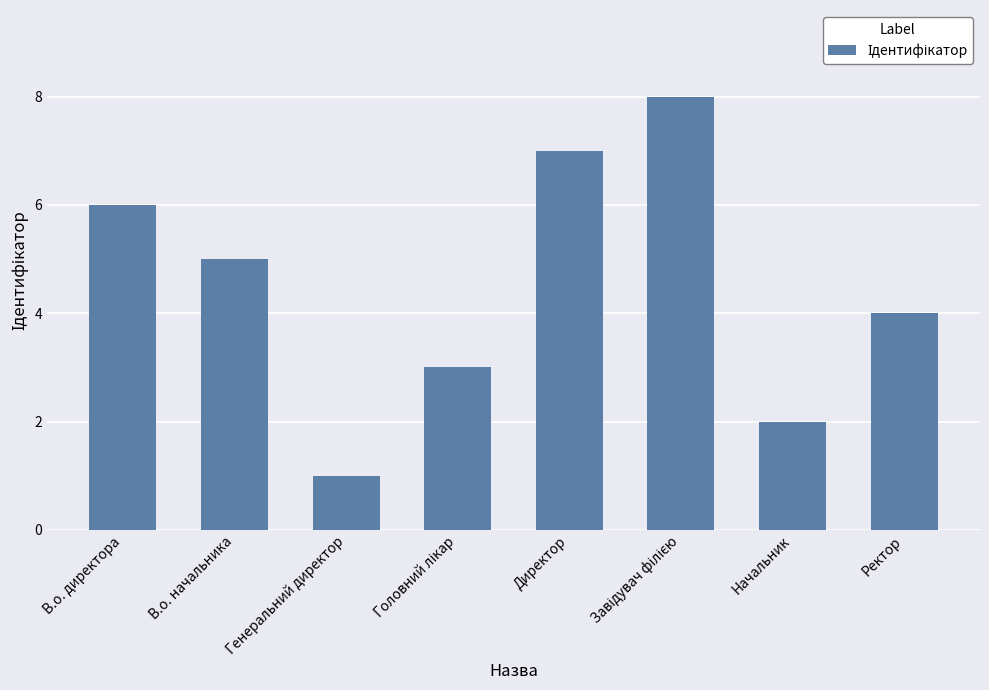

Are the bars horizontal?

No